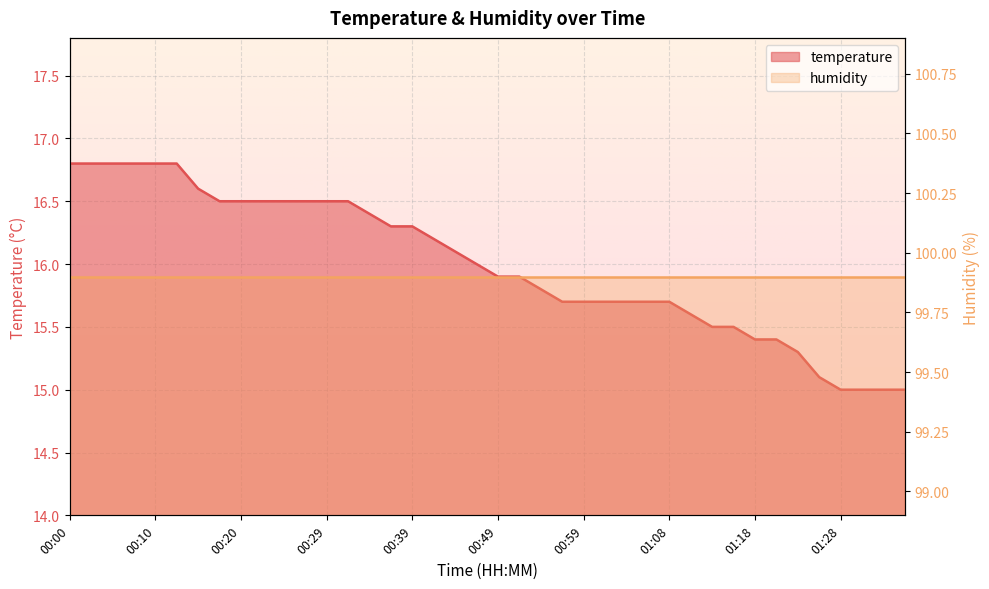

How many values are below 16?

20